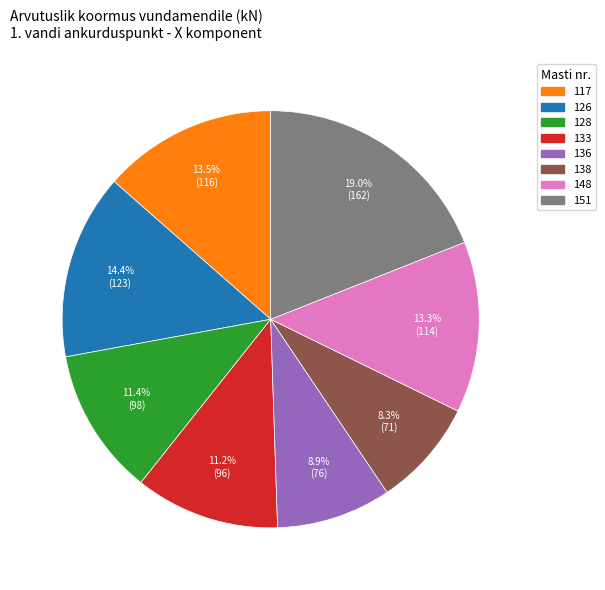

Is there any slice that represents more than half of the pie?

No